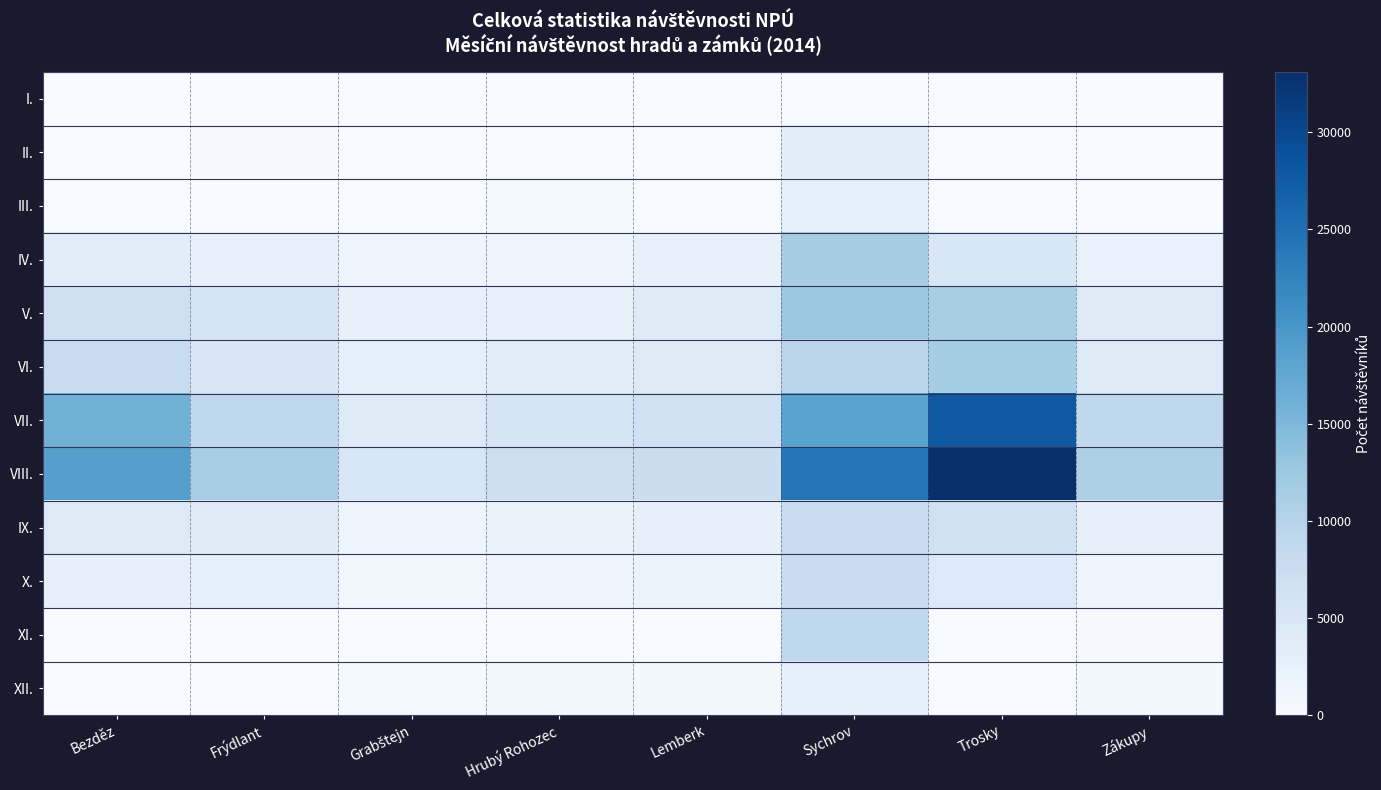

At how many categories does at least one series exceed 6555?

7